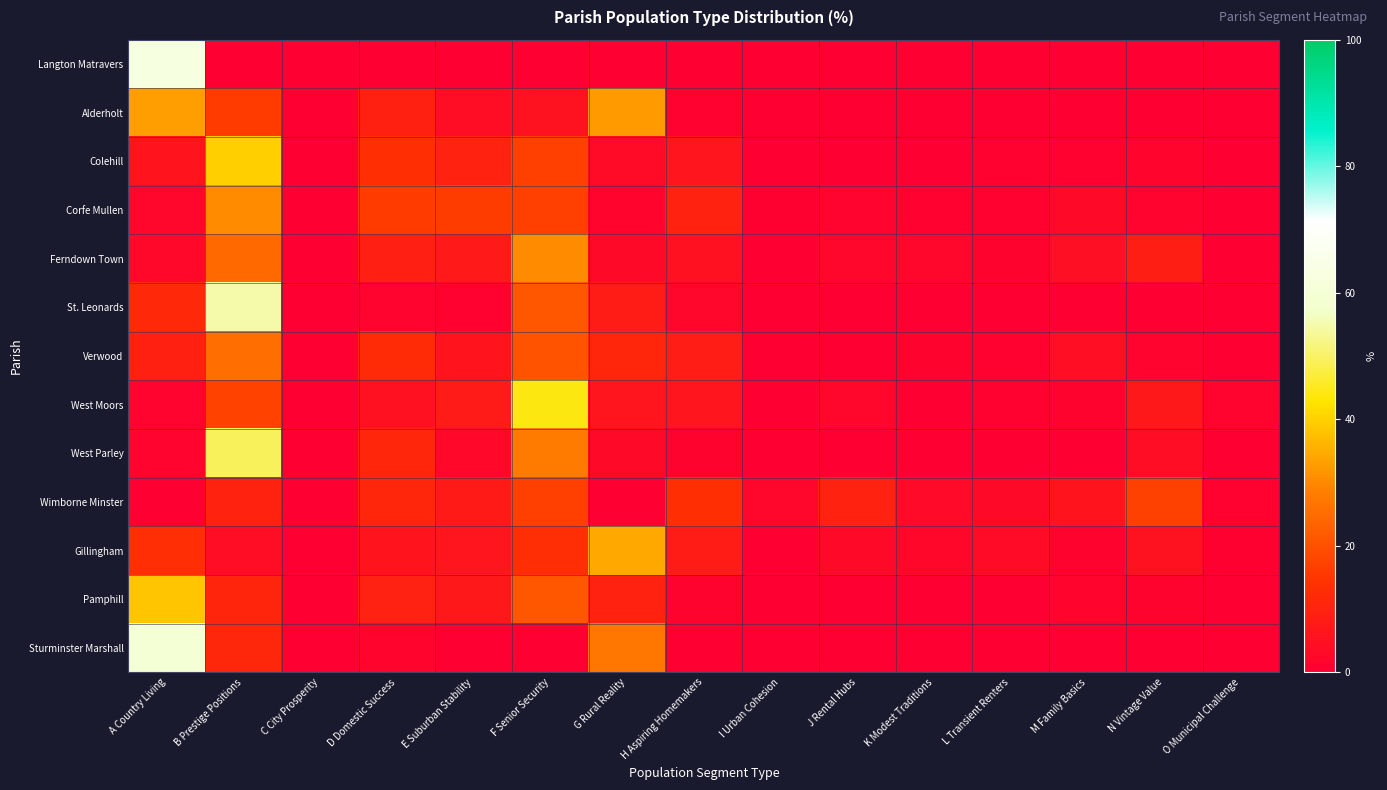

At which category is the sum across all series the highest?

B Prestige Positions